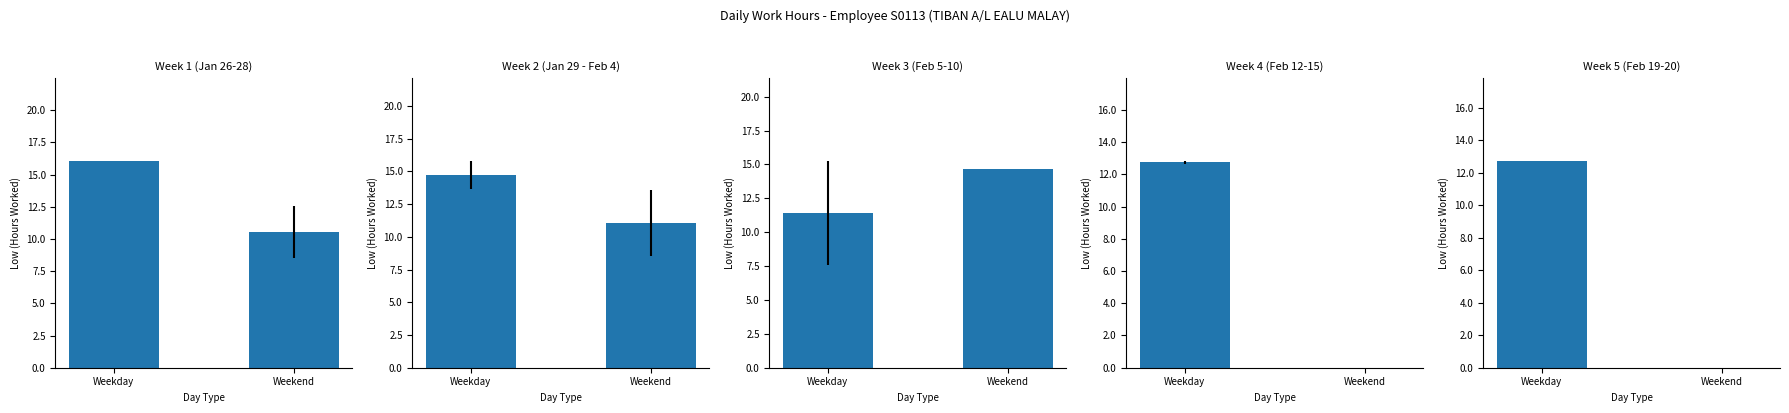

Which has a higher value, Weekday or Weekend?

Weekday